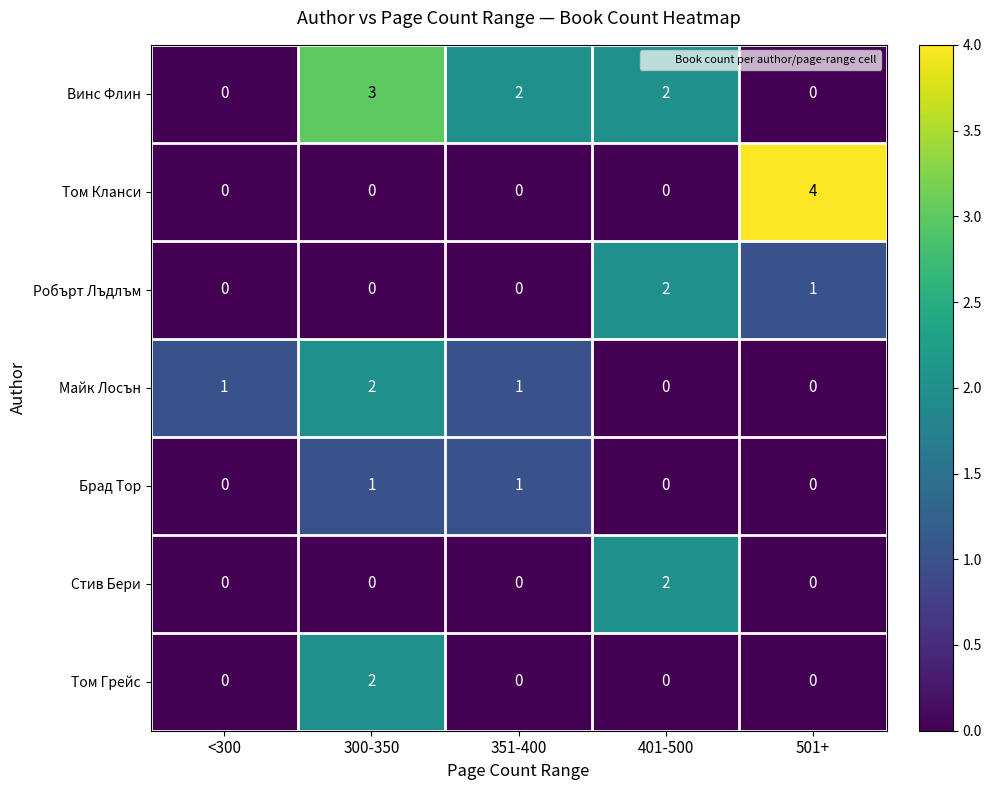

At which category is the sum across all series the highest?

300-350